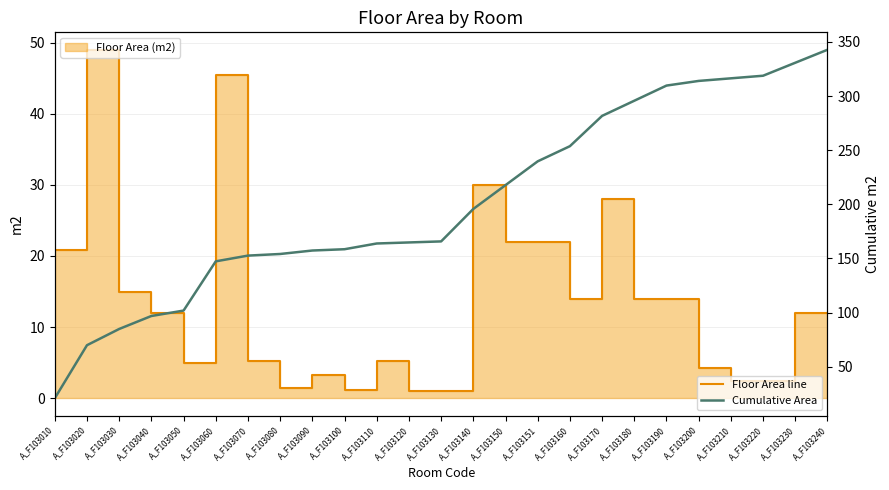

How many series are shown in this chart?

2